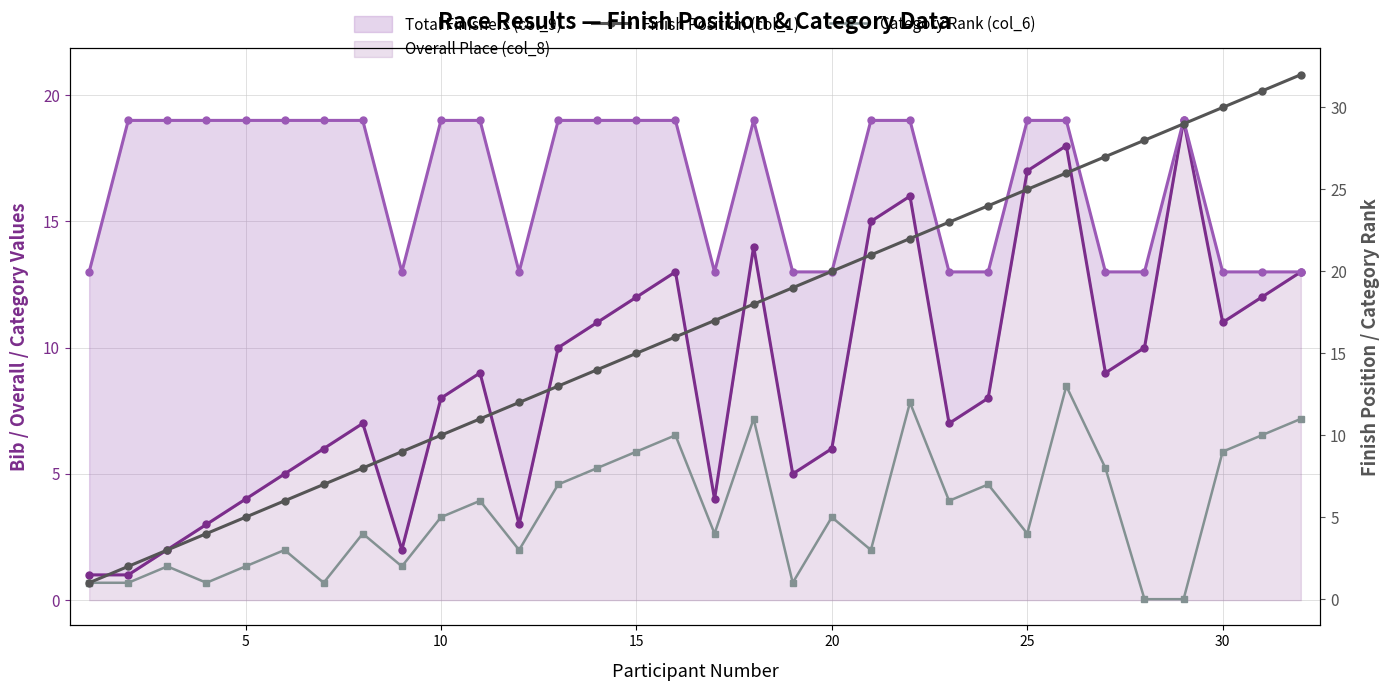

How many lines are shown in the chart?

4